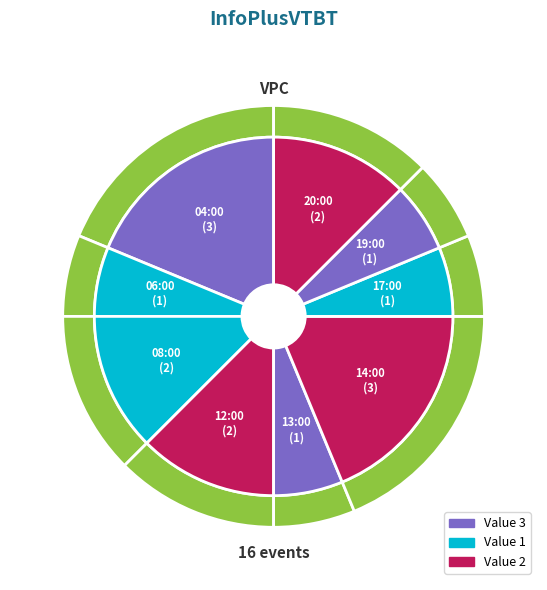

How much of the chart is everything except 14:00?

81.2%